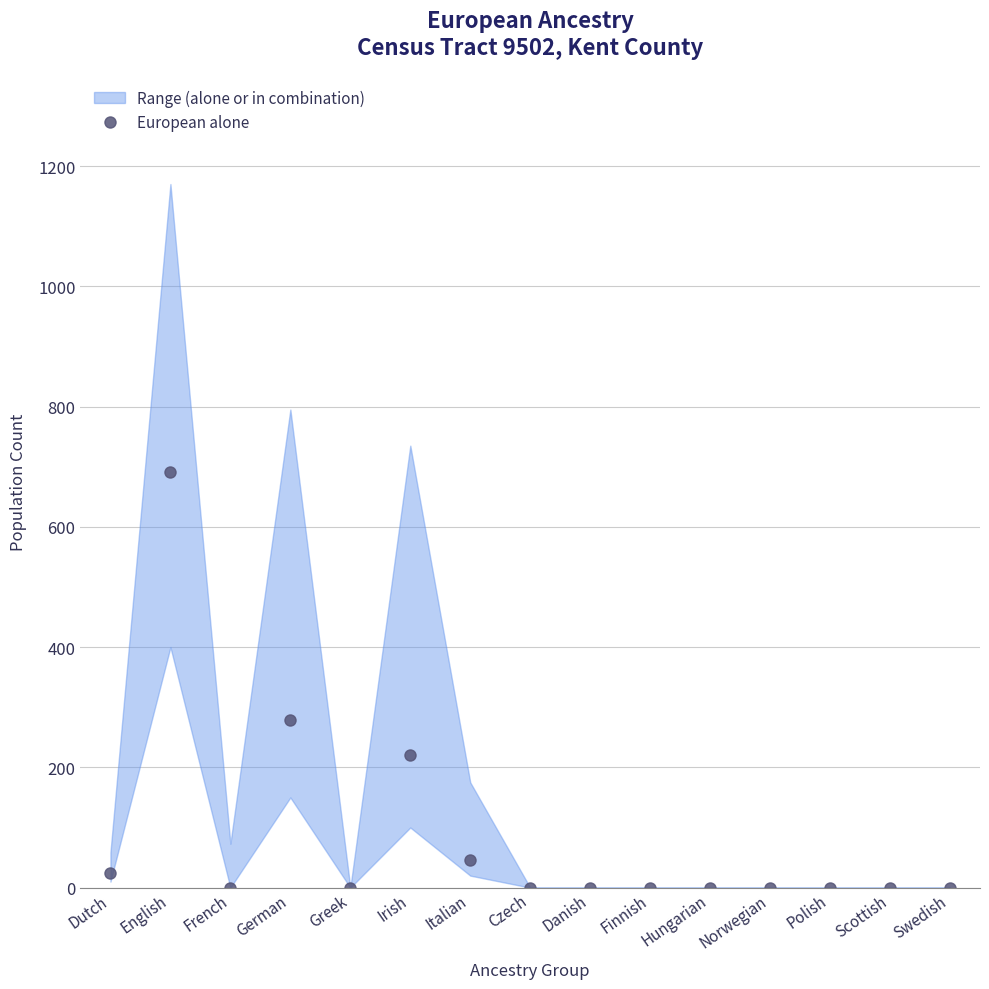

What is the label of the 7th point from the right?

Danish